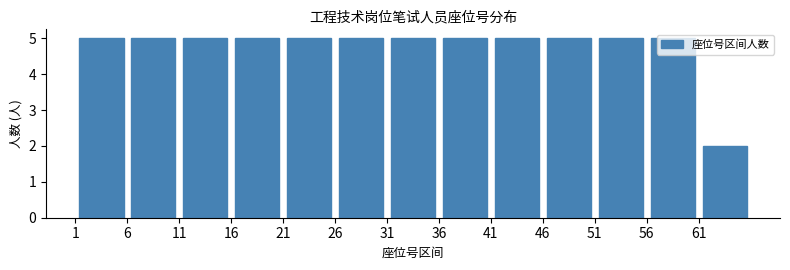

Reading left to right, list every bar in this chart as the range it spans on the x-axis followed by its height. The values are not printed on the chart, so give them approximately, as read against the axis.

1 to 6: 5
6 to 11: 5
11 to 16: 5
16 to 21: 5
21 to 26: 5
26 to 31: 5
31 to 36: 5
36 to 41: 5
41 to 46: 5
46 to 51: 5
51 to 56: 5
56 to 61: 5
61 to 66: 2